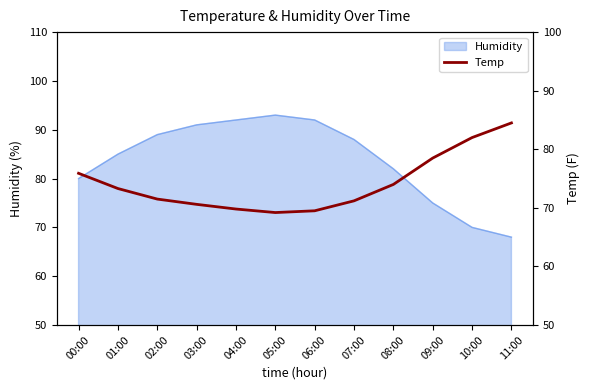

Which label corresponds to the smallest value in the chart?

05:00